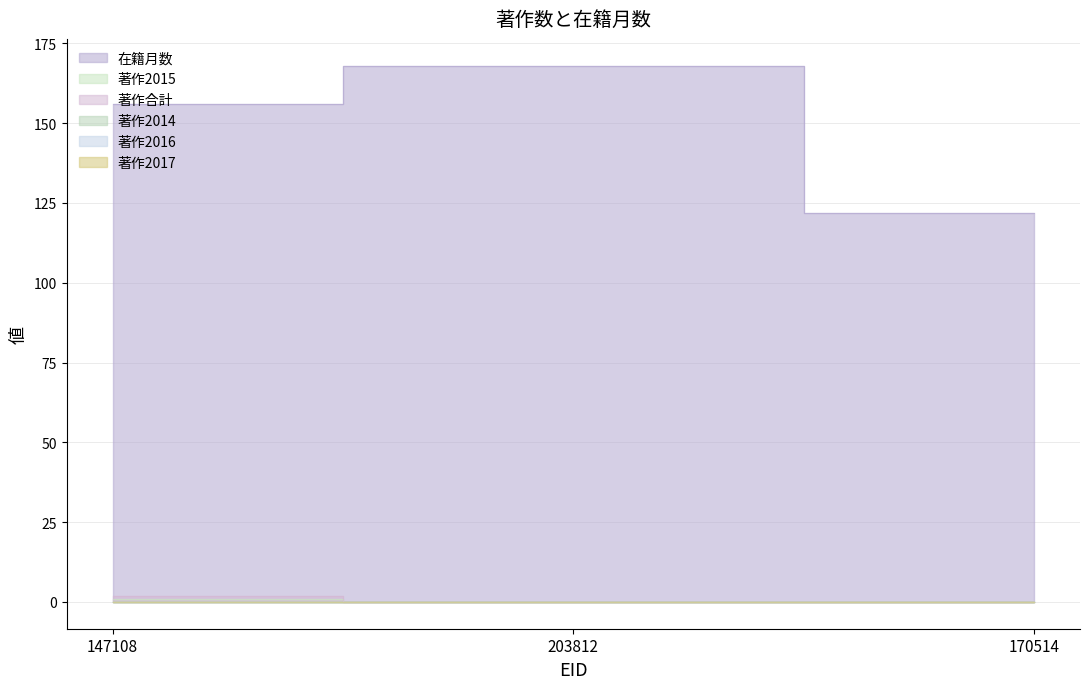

Is the value of 著作2015 at 203812 greater than the value of 在籍月数 at 170514?

No